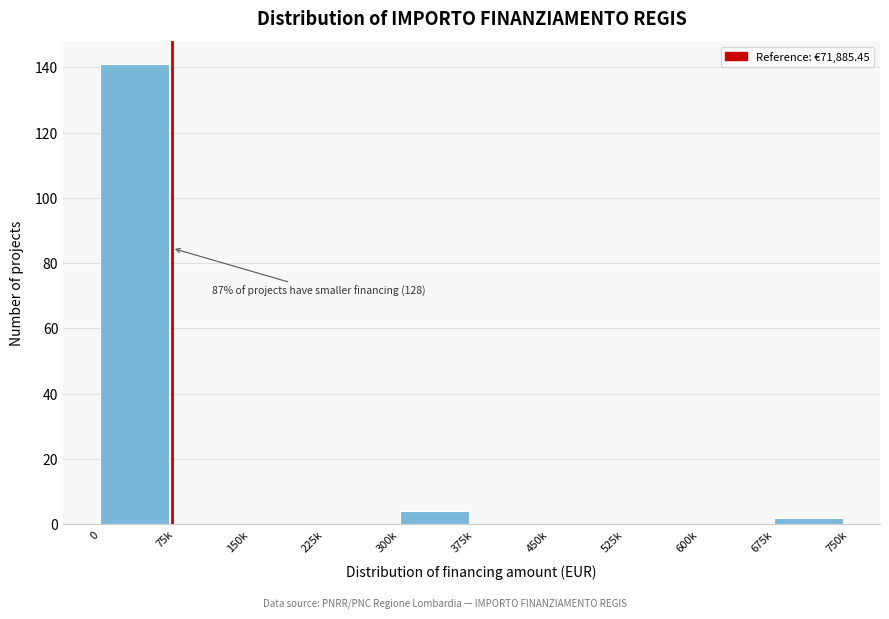

Reading right to left, extract all data points from this chart.

675k=2	600k=0	525k=0	450k=0	375k=0	300k=4	225k=0	150k=0	75k=0	0=141